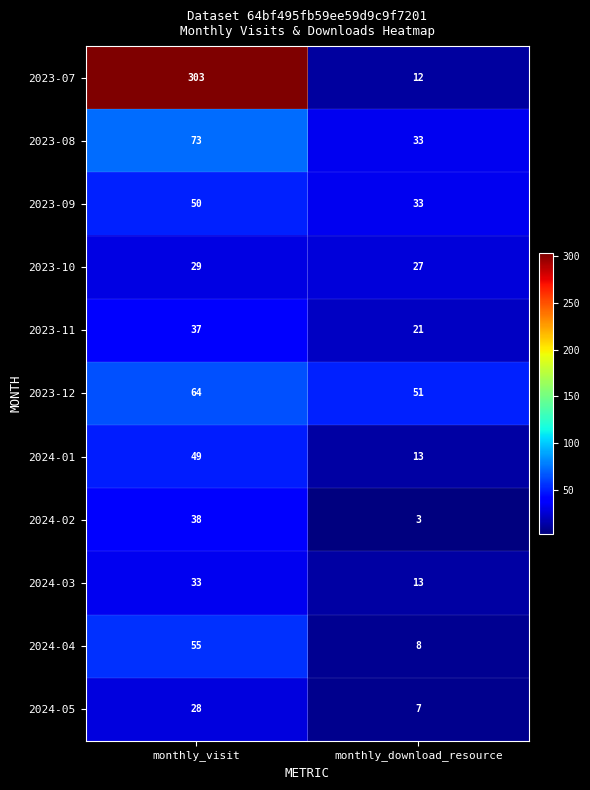

Reading left to right, transcribe all the data shown in this chart.

2023-07: 303	12
2023-08: 73	33
2023-09: 50	33
2023-10: 29	27
2023-11: 37	21
2023-12: 64	51
2024-01: 49	13
2024-02: 38	3
2024-03: 33	13
2024-04: 55	8
2024-05: 28	7